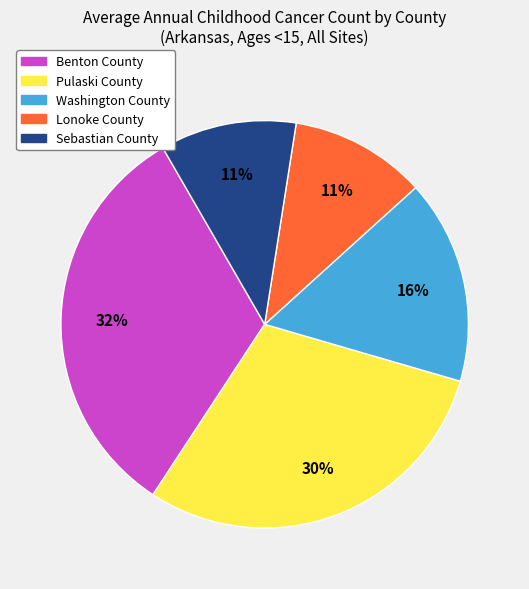

Which slice is the largest?

Benton County